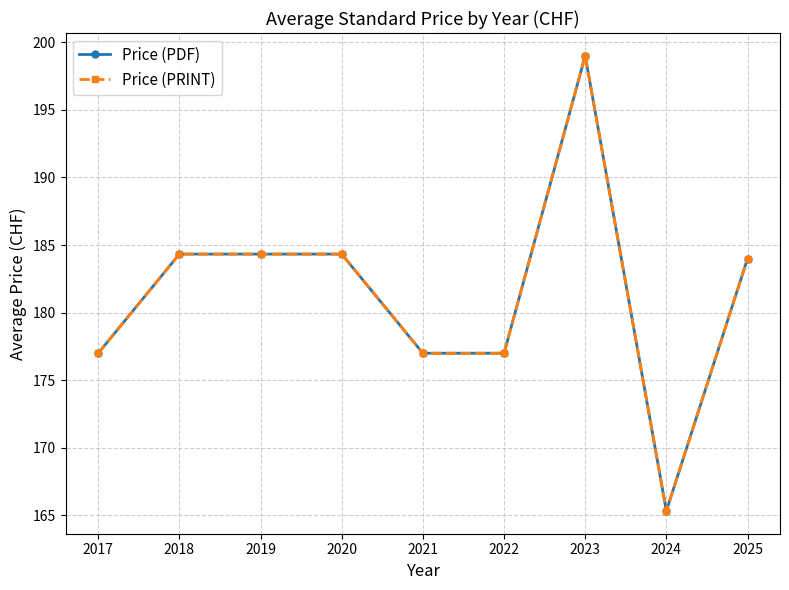

Does the chart have visible grid lines?

Yes